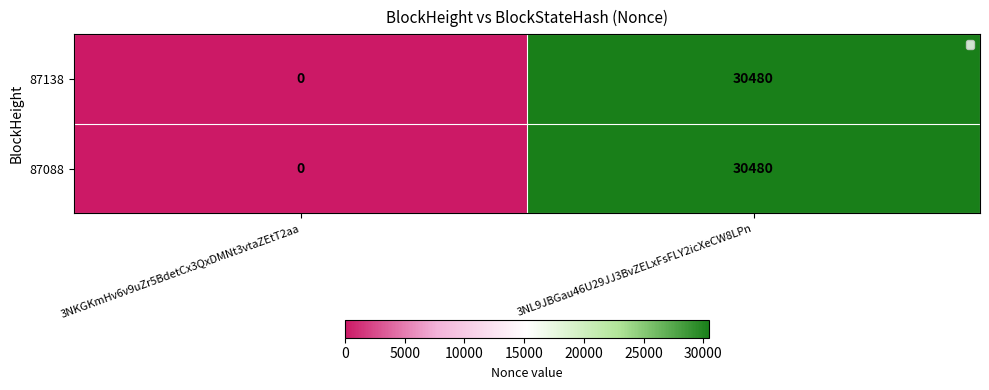

Is the value of 87138 at 3NL9JBGau46U29JJ3BvZELxFsFLY2icXeCW8LPn greater than the value of 87088 at 3NKGKmHv6v9uZr5BdetCx3QxDMNt3vtaZEtT2aa?

Yes